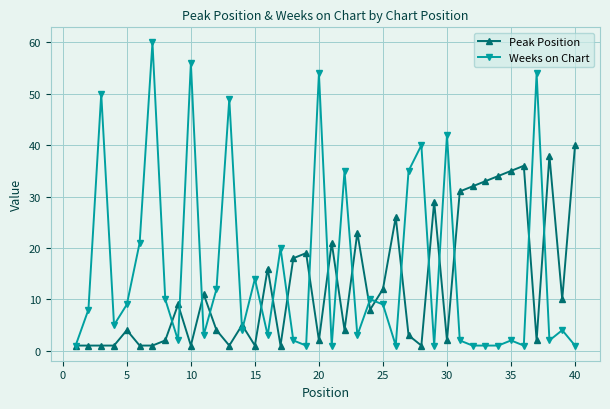

Count the number of categories in the chart.

40